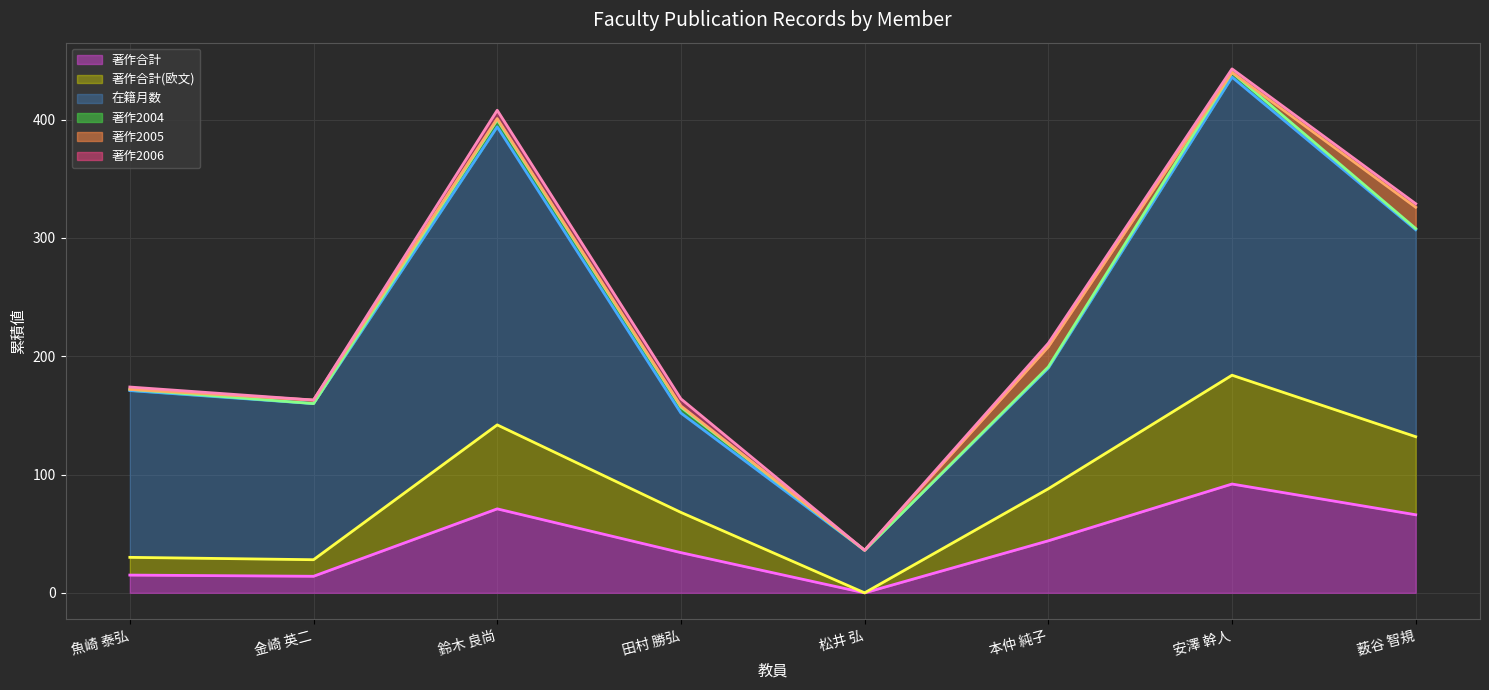

Reading left to right, list all the values displayed in this chart.

著作合計: 魚崎 泰弘=15	金崎 英二=14	鈴木 良尚=71	田村 勝弘=34	松井 弘=0	本仲 純子=44	安澤 幹人=92	薮谷 智規=66
著作合計(欧文): 魚崎 泰弘=15	金崎 英二=14	鈴木 良尚=71	田村 勝弘=34	松井 弘=0	本仲 純子=44	安澤 幹人=92	薮谷 智規=66
在籍月数: 魚崎 泰弘=141	金崎 英二=132	鈴木 良尚=252	田村 勝弘=84	松井 弘=36	本仲 純子=102	安澤 幹人=252	薮谷 智規=175
著作2004: 魚崎 泰弘=1	金崎 英二=0	鈴木 良尚=6	田村 勝弘=5	松井 弘=0	本仲 純子=1	安澤 幹人=4	薮谷 智規=1
著作2005: 魚崎 泰弘=0	金崎 英二=3	鈴木 良尚=1	田村 勝弘=1	松井 弘=0	本仲 純子=17	安澤 幹人=0	薮谷 智規=18
著作2006: 魚崎 泰弘=2	金崎 英二=0	鈴木 良尚=7	田村 勝弘=6	松井 弘=0	本仲 純子=3	安澤 幹人=3	薮谷 智規=3